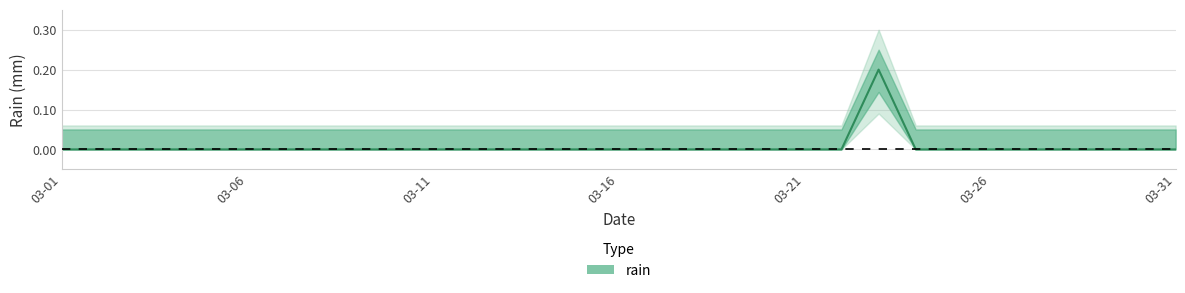

Which has a higher value, 03-16 or 03-06?

03-16